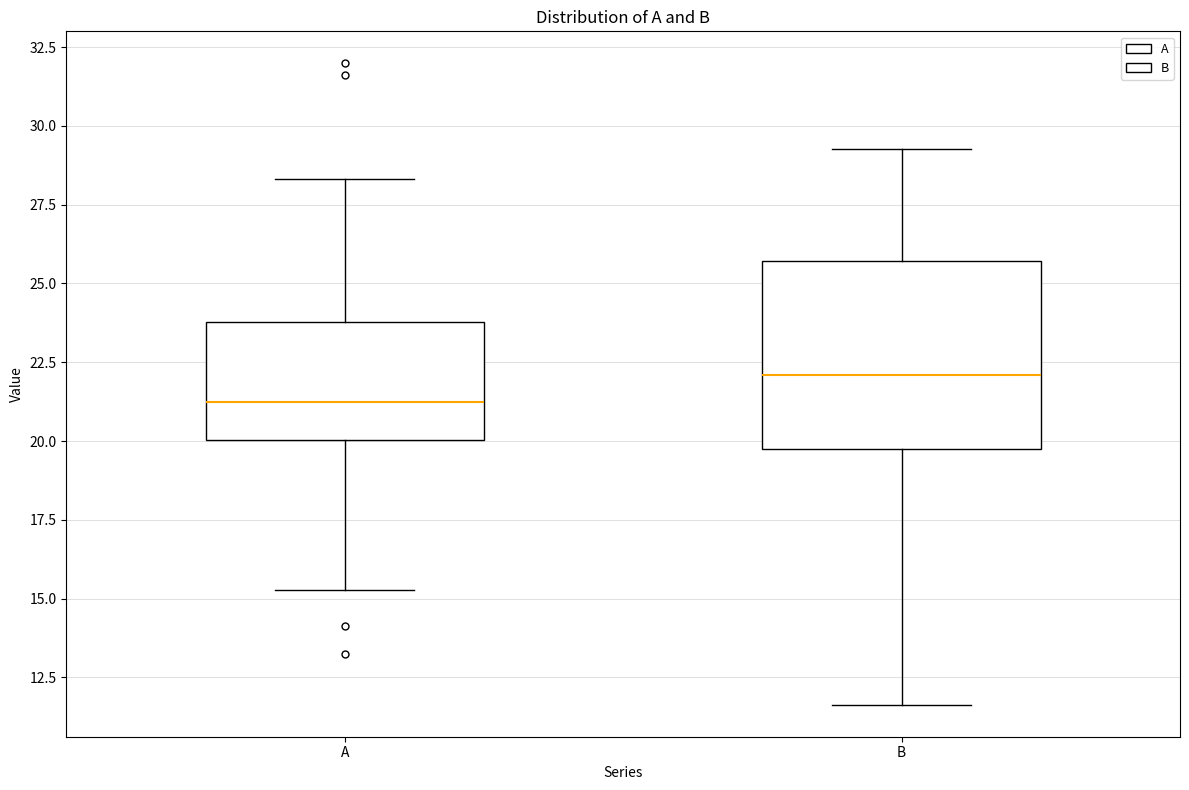

Which box has the lowest median line?

A